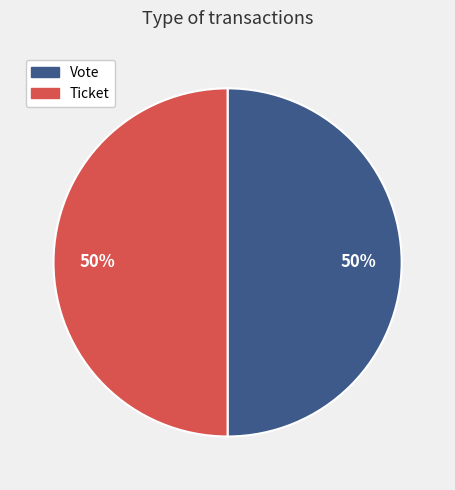

Is the sum of Ticket and Vote greater than half?

Yes